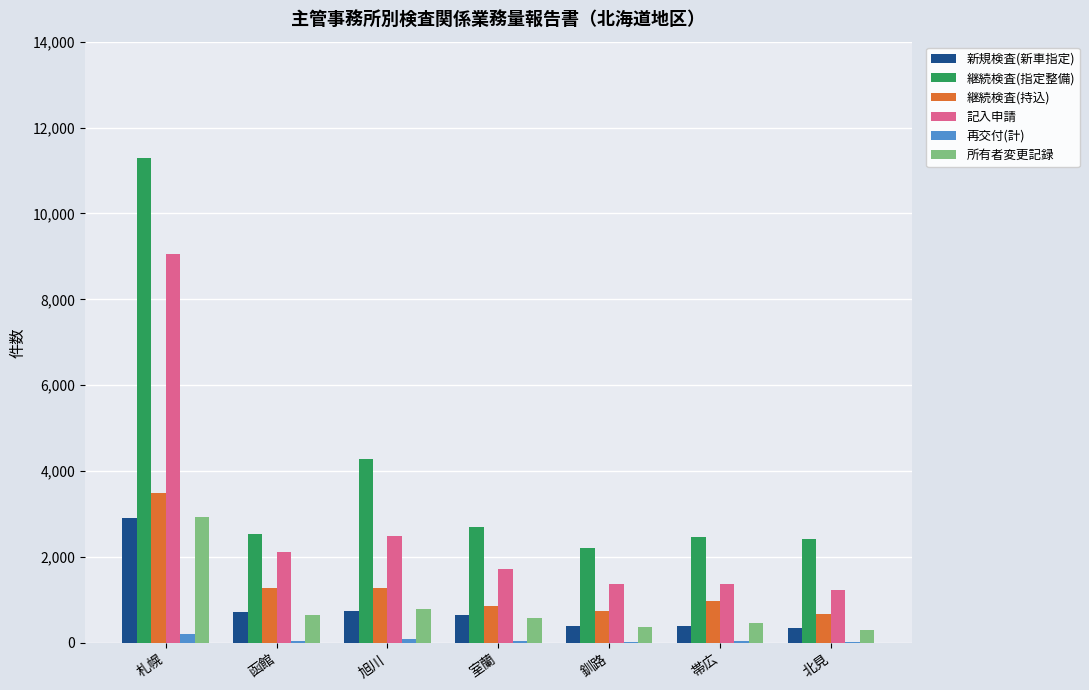

At which category is the sum across all series the highest?

札幌